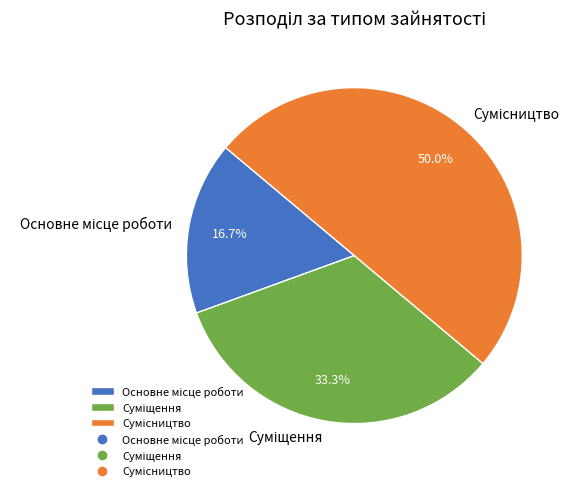

How many slices are in this pie chart?

3